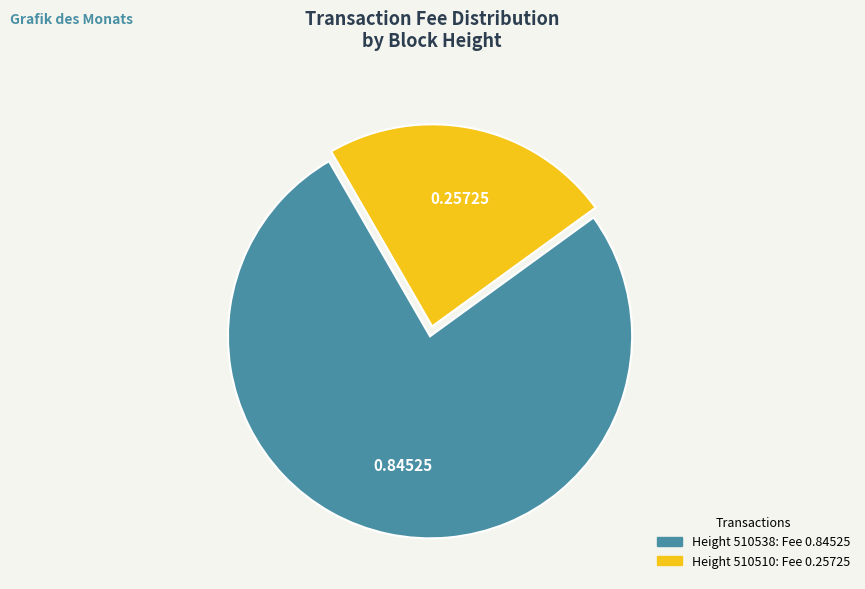

Does any single category account for the majority?

Yes